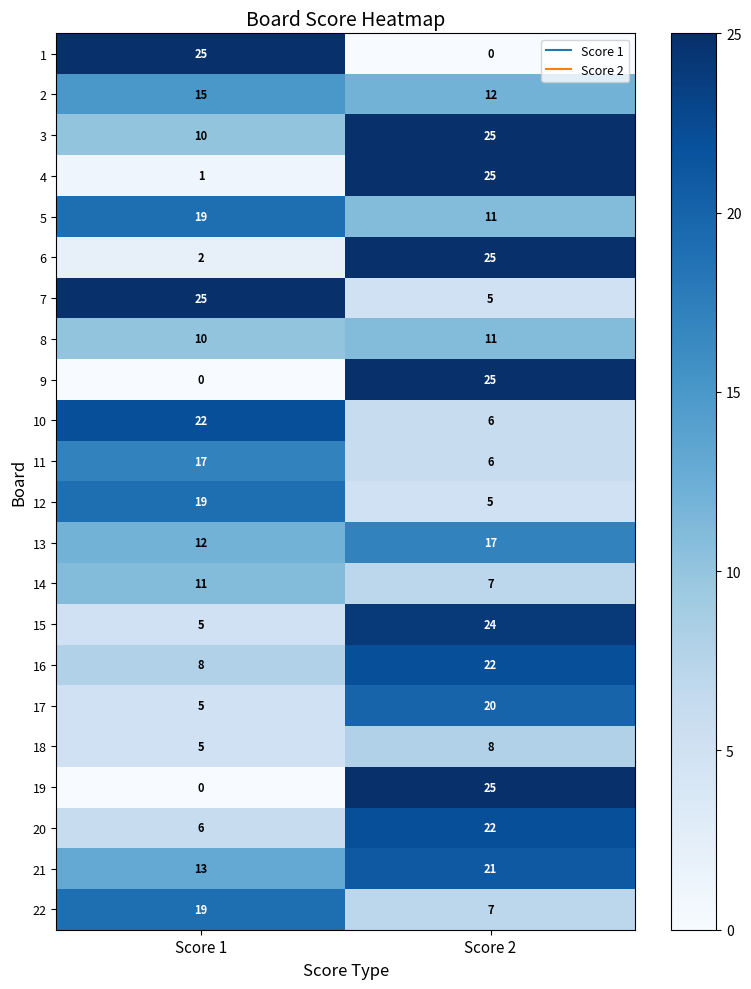

What is the sum of the 9 values at Score 1 and Score 2?

25